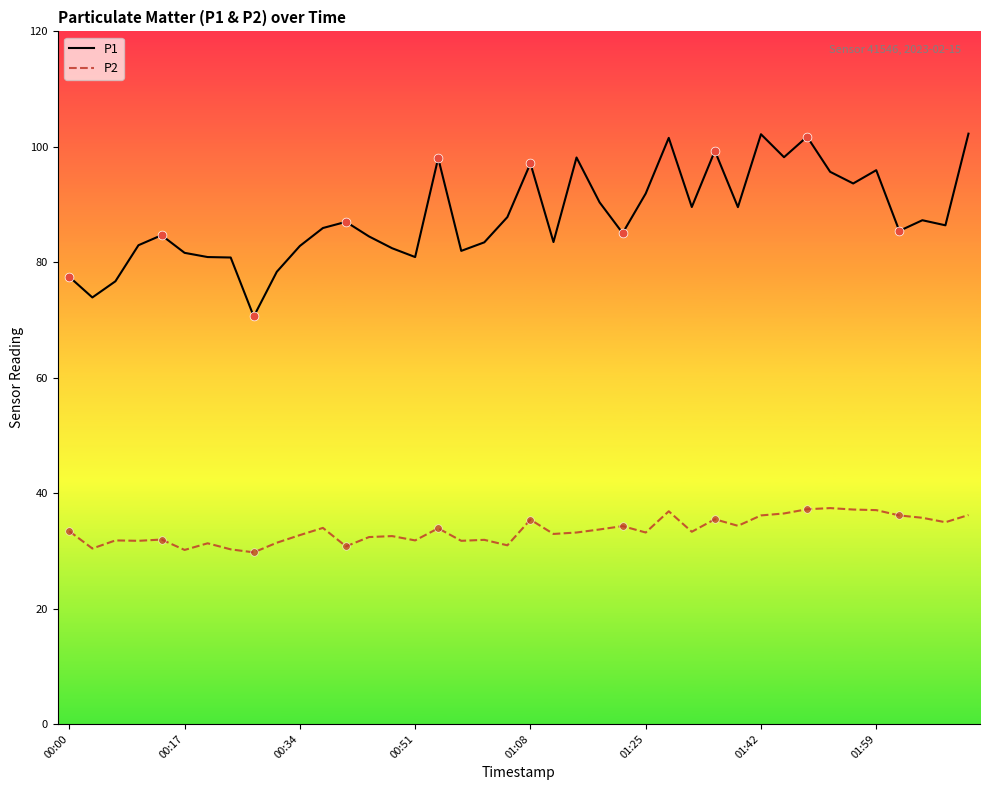

Which series has the largest total across all categories?

P1